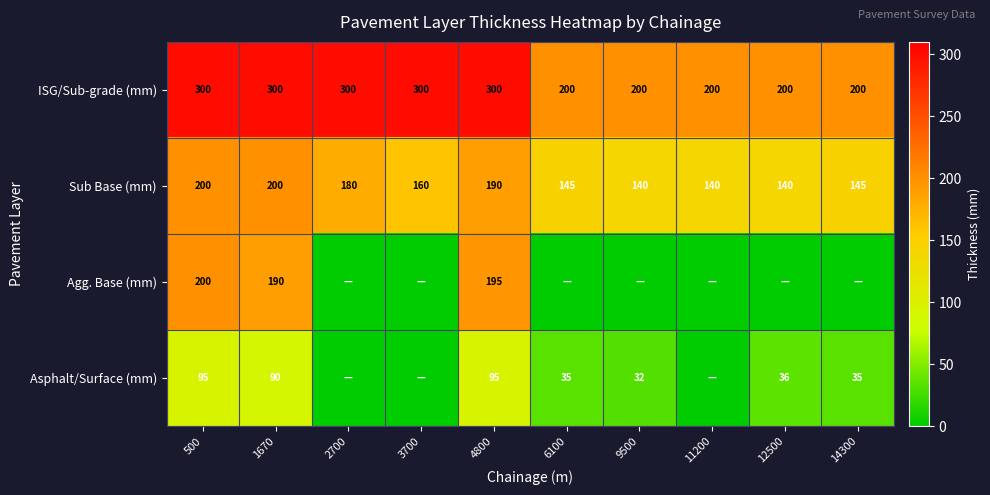

What is the lowest value of the Sub Base (mm) series?

140